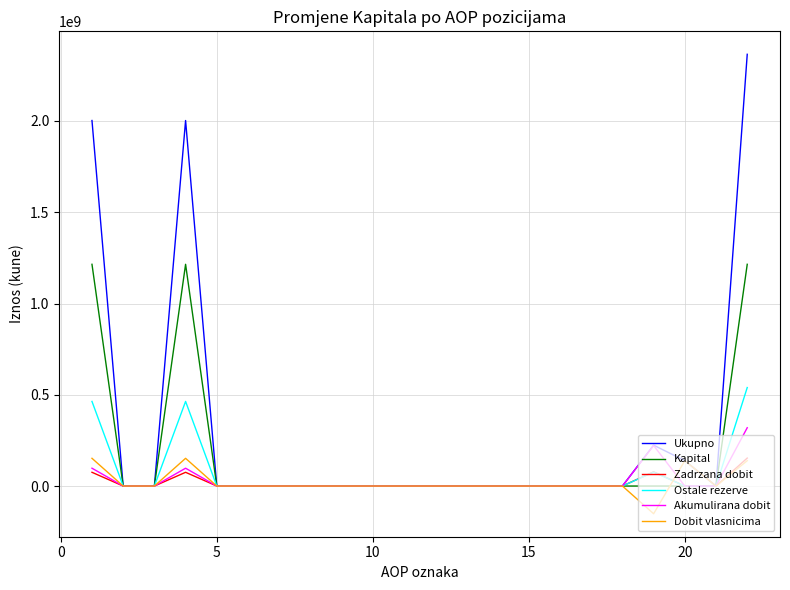

What is the difference between the maximum and second lowest values in the Akumulirana dobit series?

319405173.0